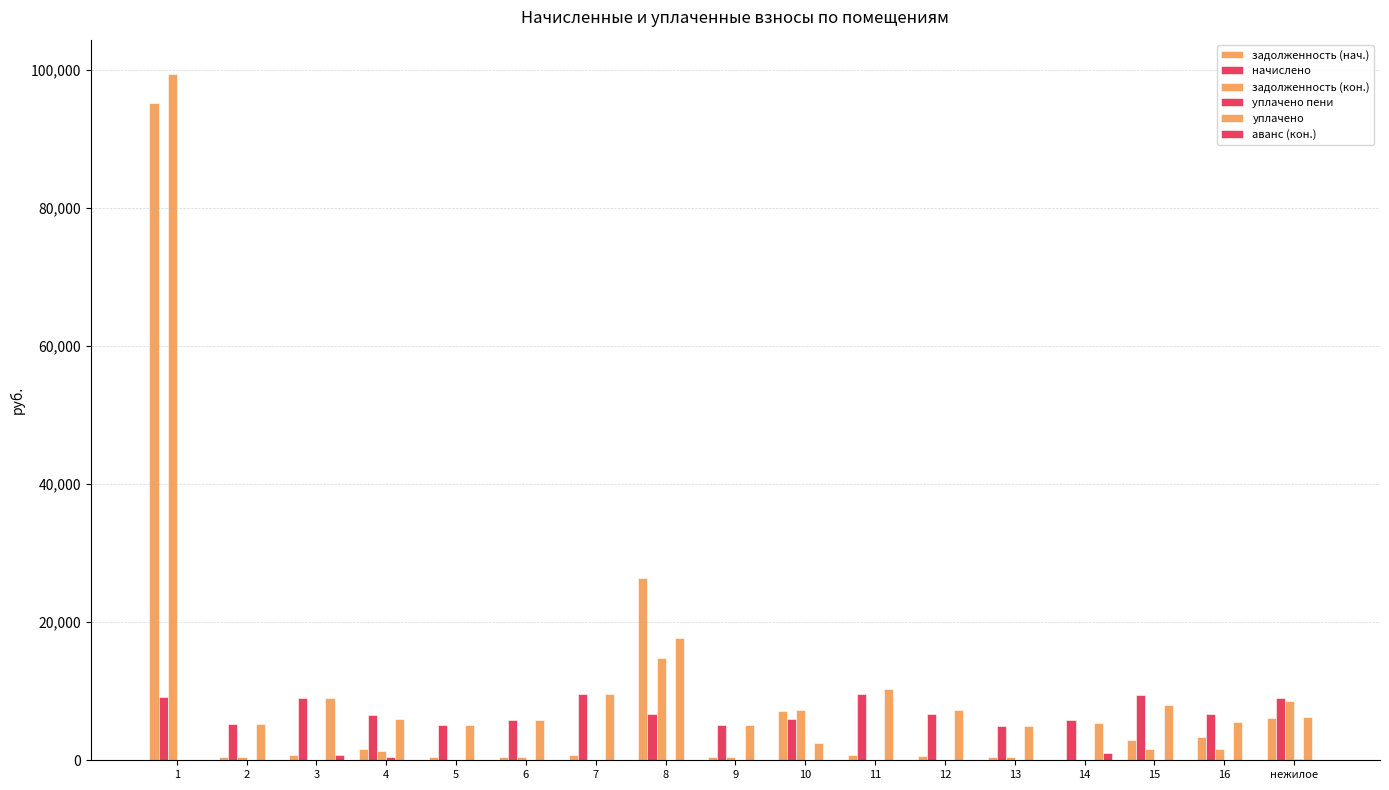

Are the bars horizontal?

No